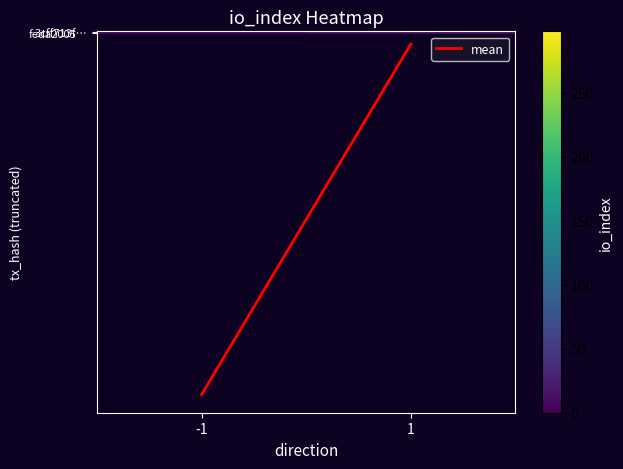

Rank the series at -1 from lowest to highest value.

feda2005…, mean, 3cff713f…